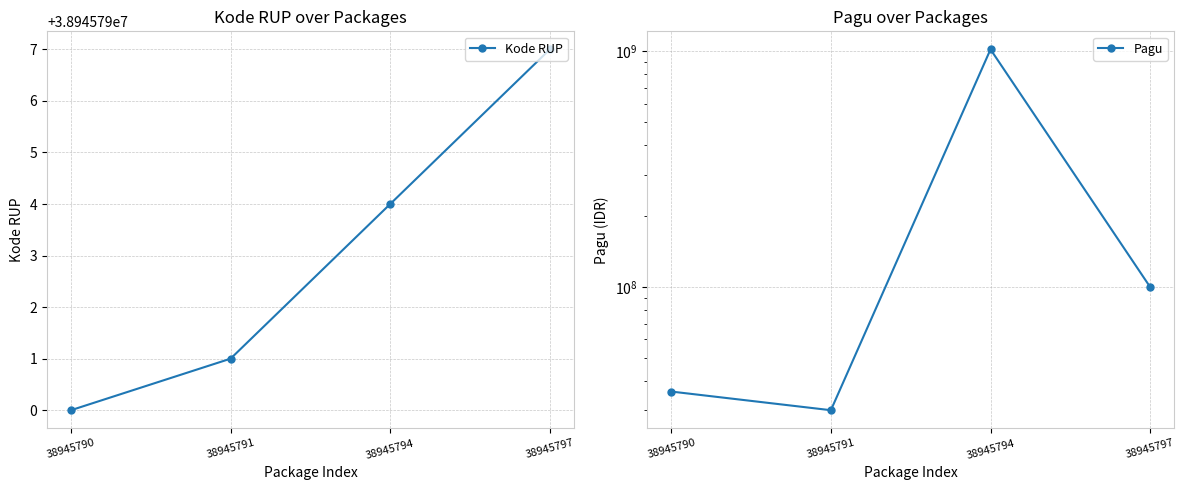

Where is the first local maximum for Pagu?

38945794